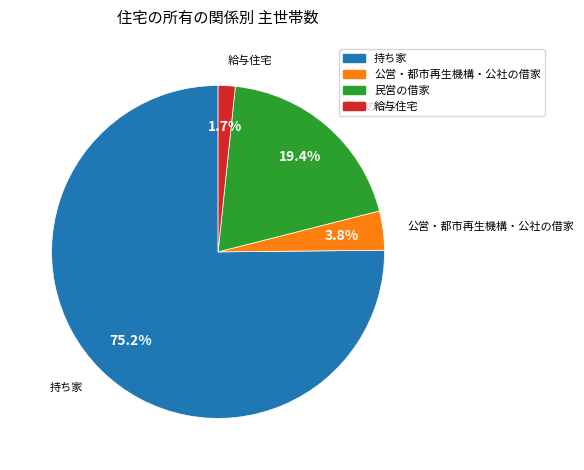

True or false: 民営の借家 accounts for 19% of the total.

True